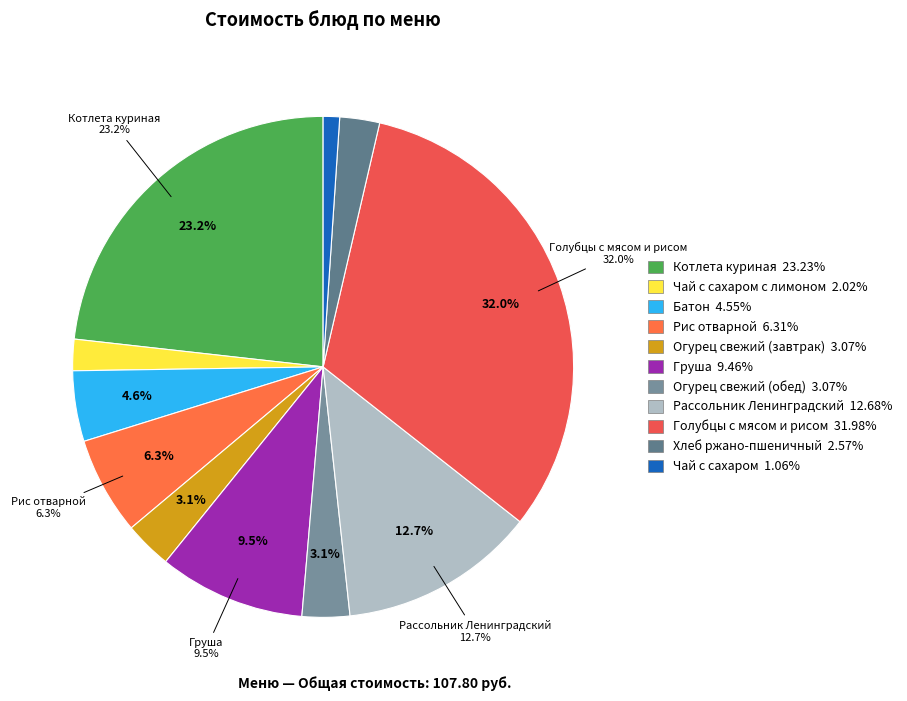

Do Рис отварной and Чай с сахаром с лимоном together represent more than half of the pie?

No